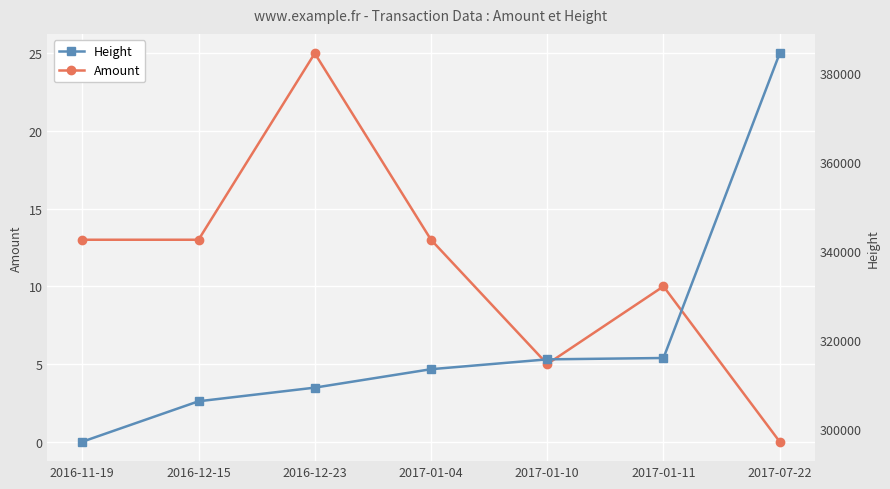

Is it true that Amount equals 10 at 2016-12-23?

False